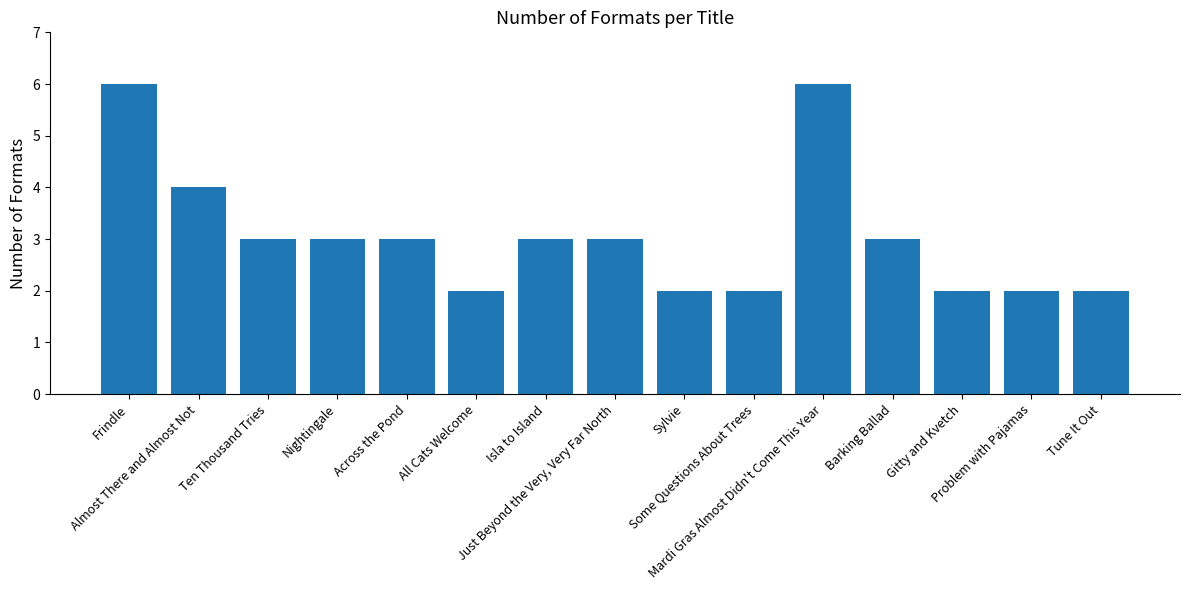

What is the minimum value shown in the chart?

2